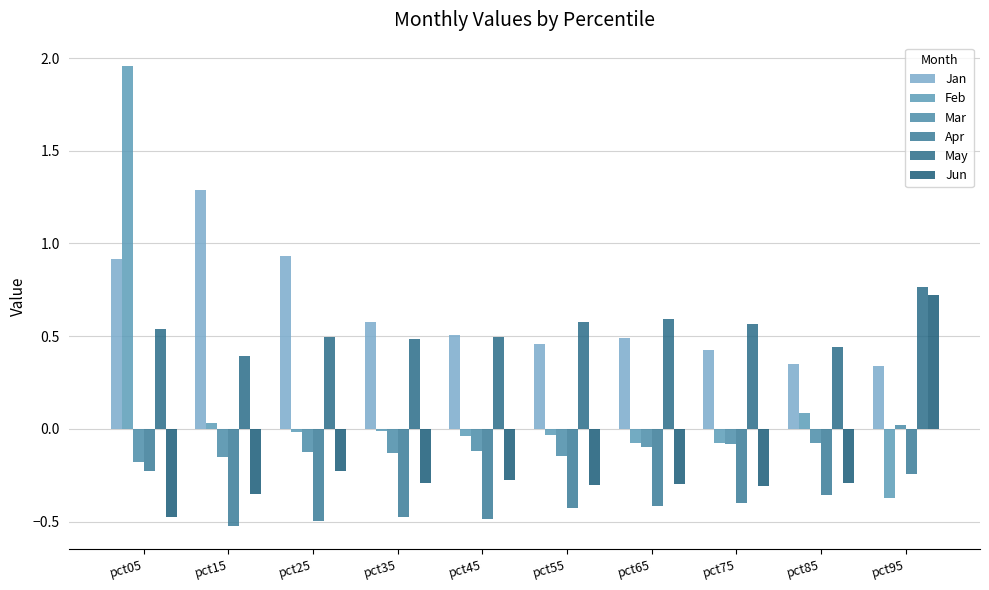

Is the value of Feb at pct25 greater than the value of May at pct65?

No